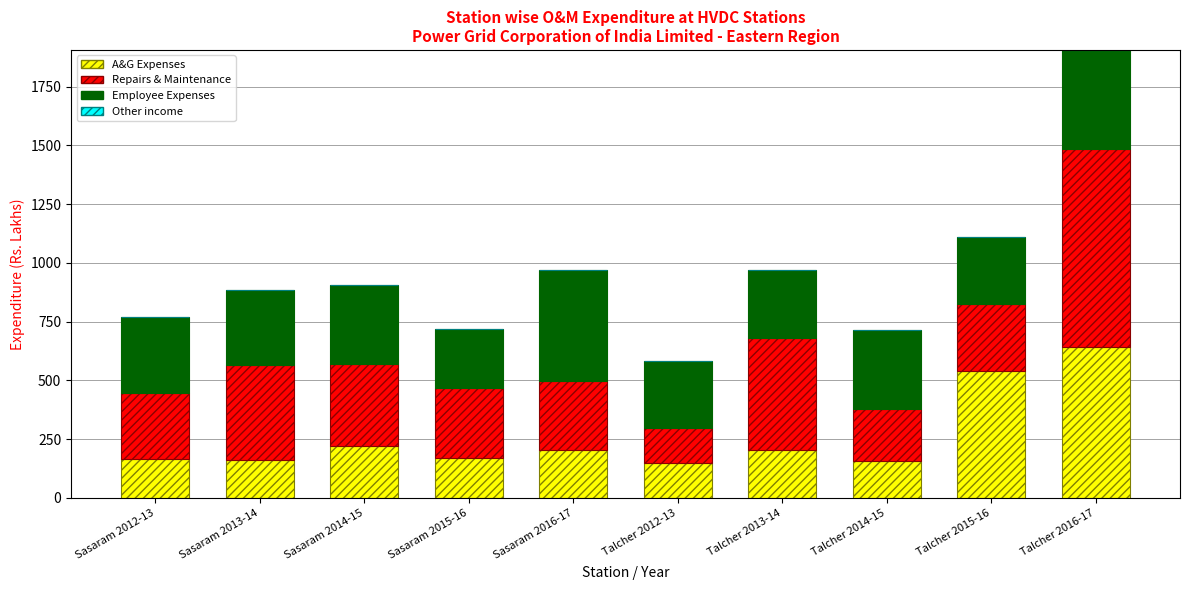

What is the lowest value of the A&G Expenses series?

146.3